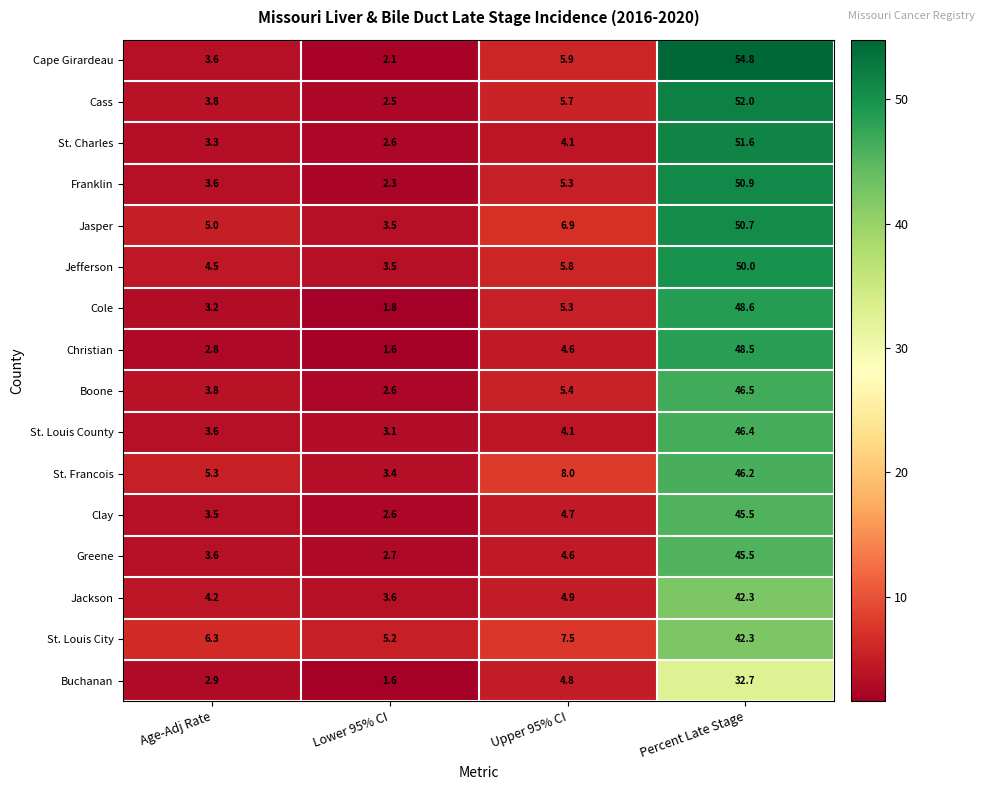

Is the value of Cape Girardeau at Upper 95% CI greater than the value of Boone at Upper 95% CI?

Yes